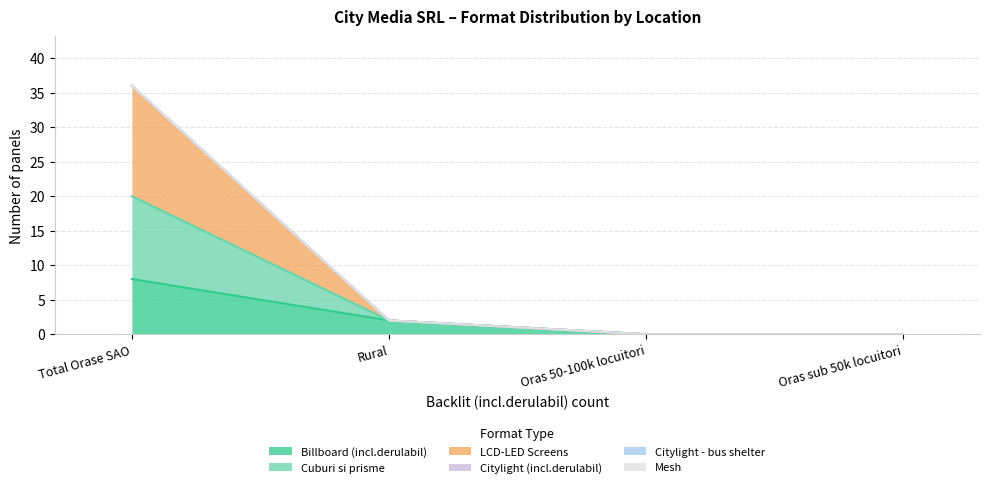

List the series in order of their peak value, lowest first.

Billboard (incl.derulabil), Cuburi si prisme, LCD-LED Screens